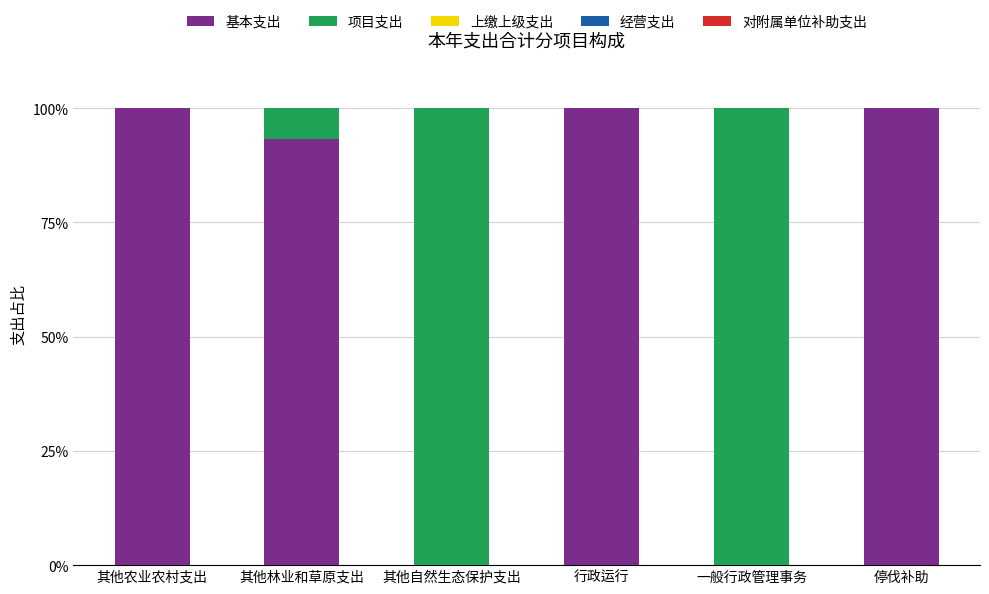

Count the number of categories in the chart.

6